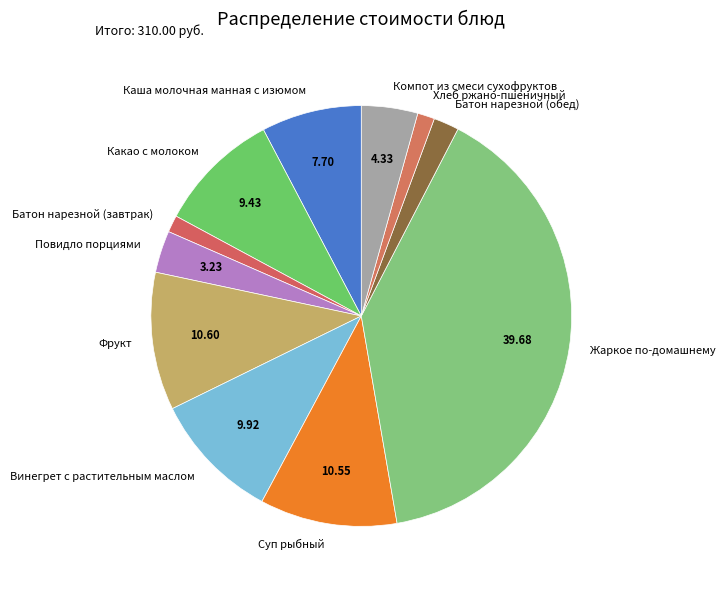

Which slice is the largest?

Жаркое по-домашнему